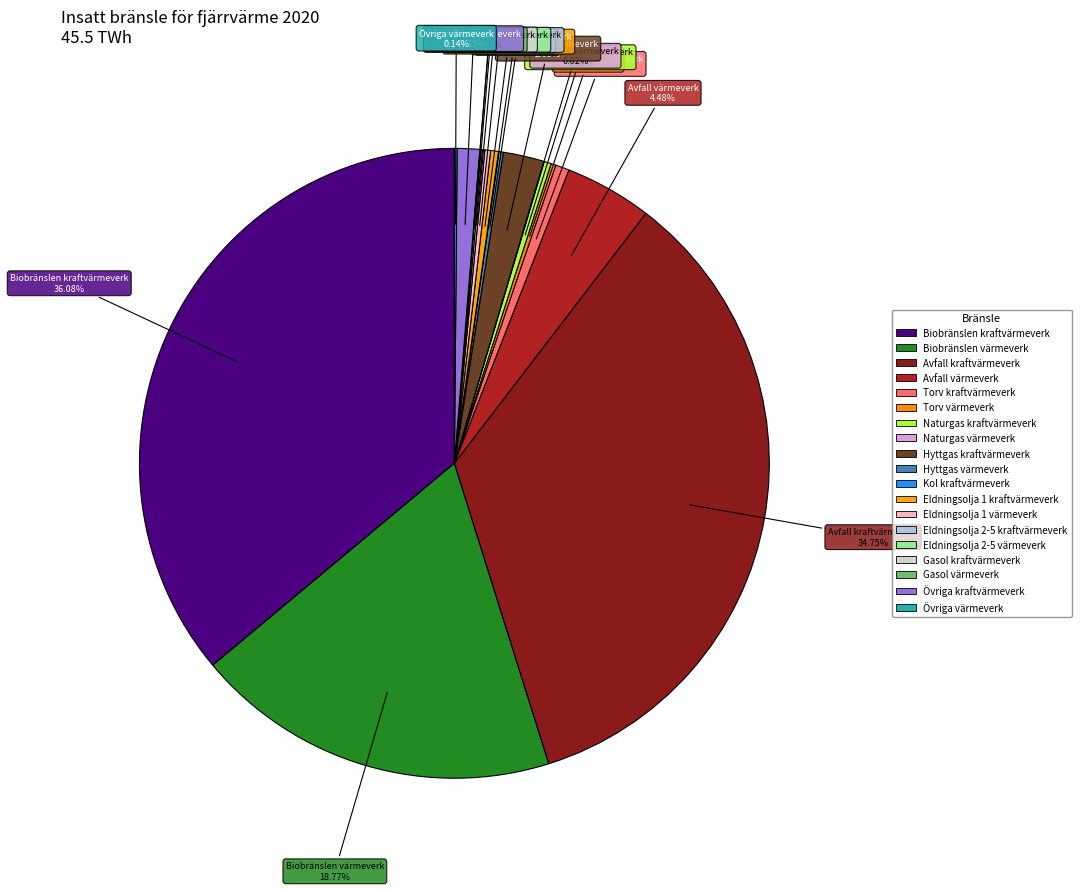

Which category has the smallest portion of the pie?

Gasol kraftvärmeverk